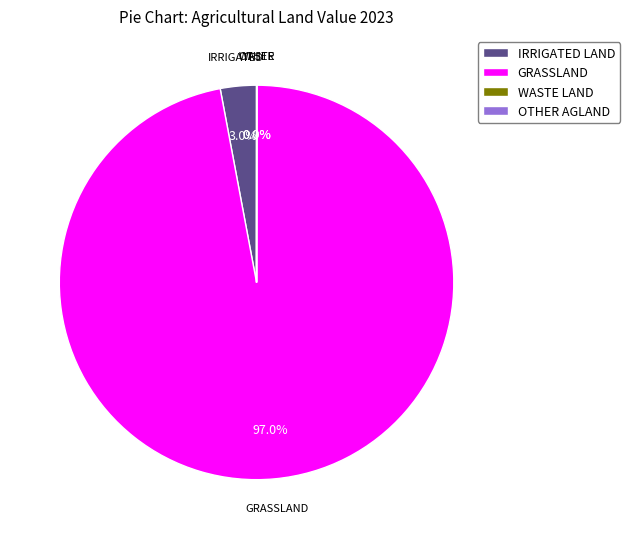

Which slice is the largest?

GRASSLAND